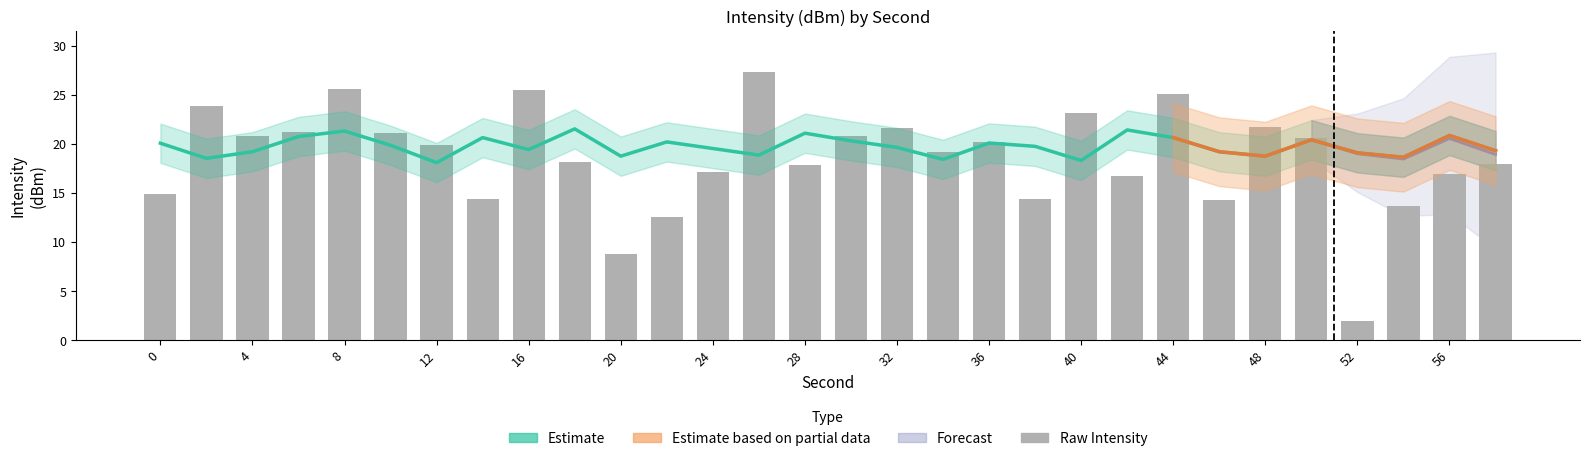

Which label corresponds to the smallest value in the chart?

52